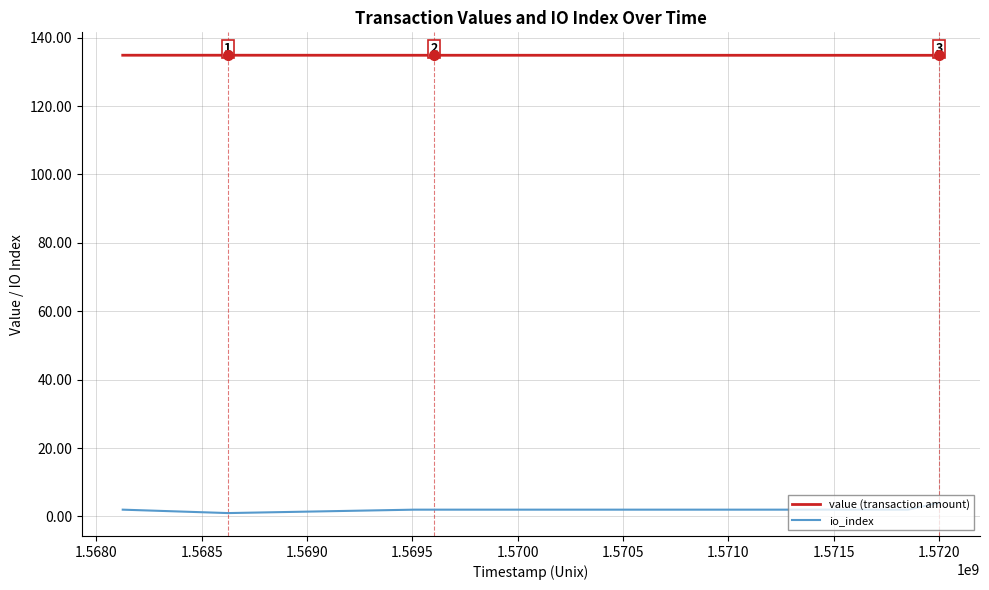

What is the greatest value displayed?

134.9